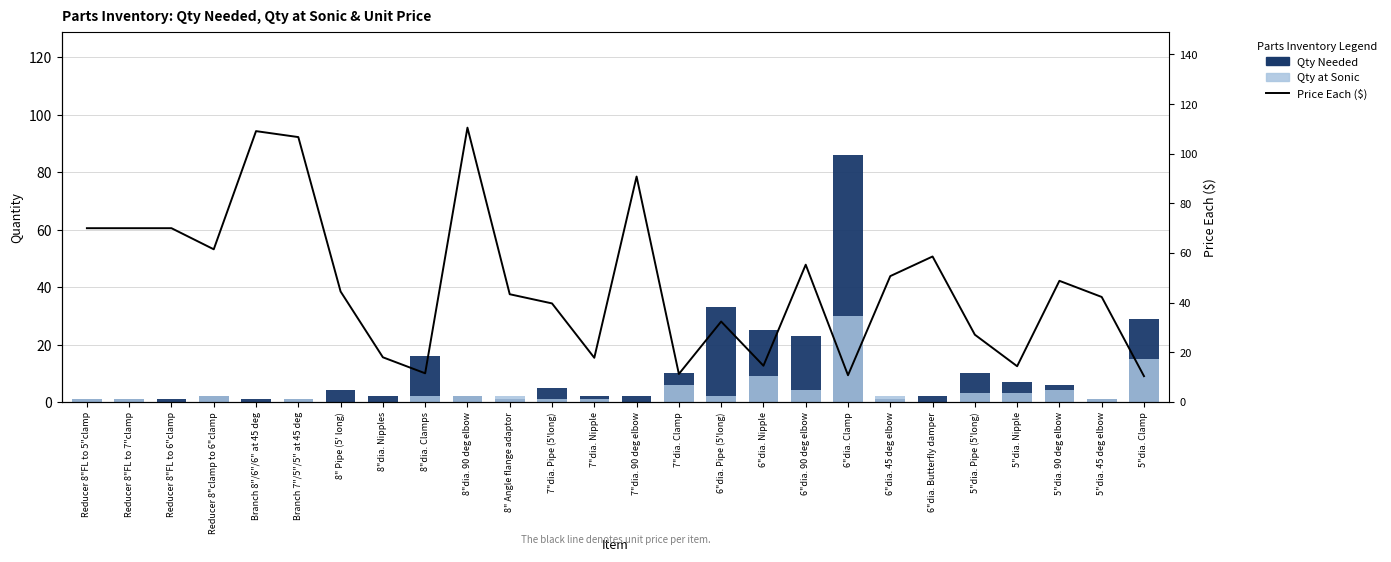

Which series has the largest total across all categories?

Price Each ($)